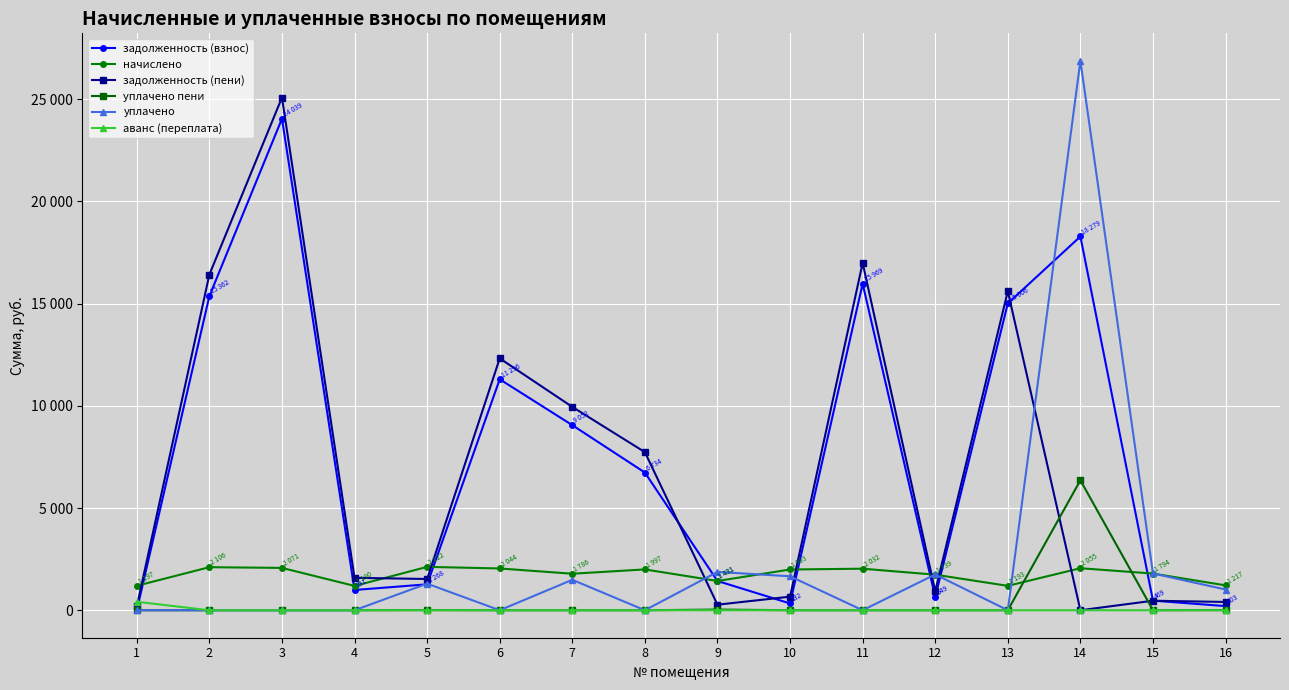

True or false: аванс (переплата) and уплачено пени cross at least once.

False